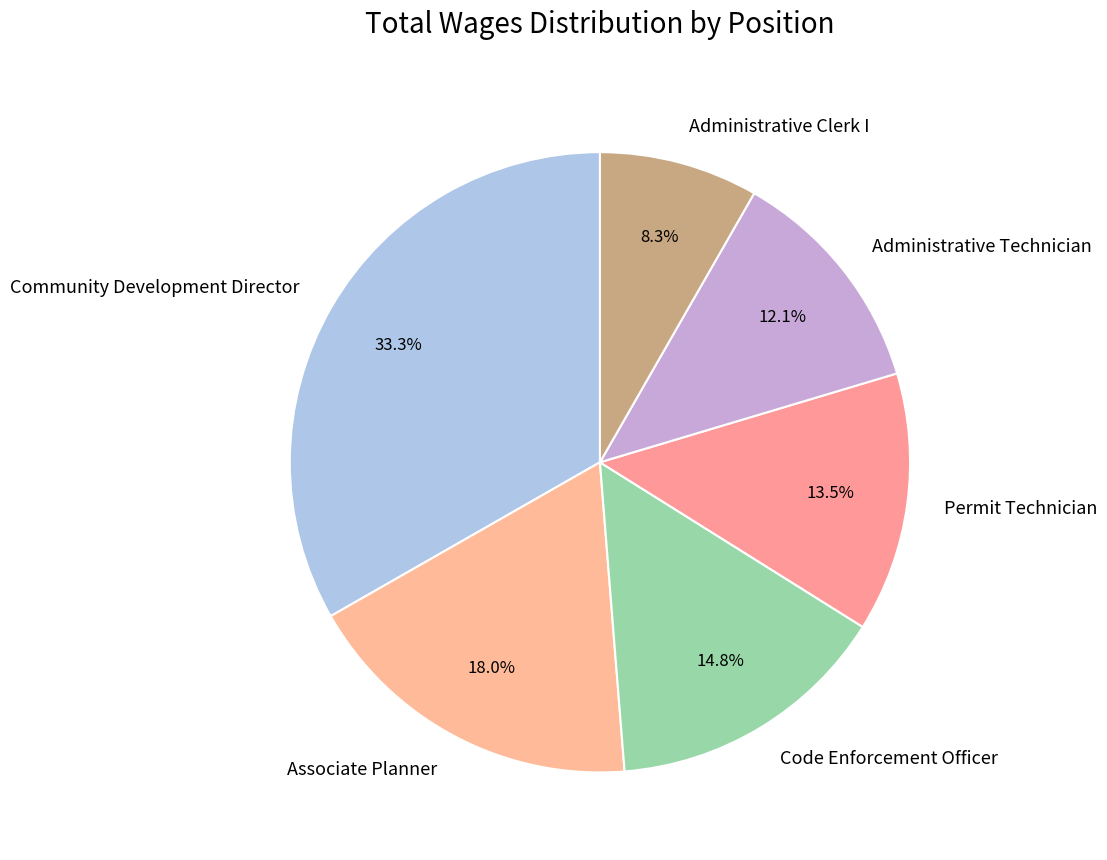

True or false: Community Development Director accounts for 33% of the total.

True